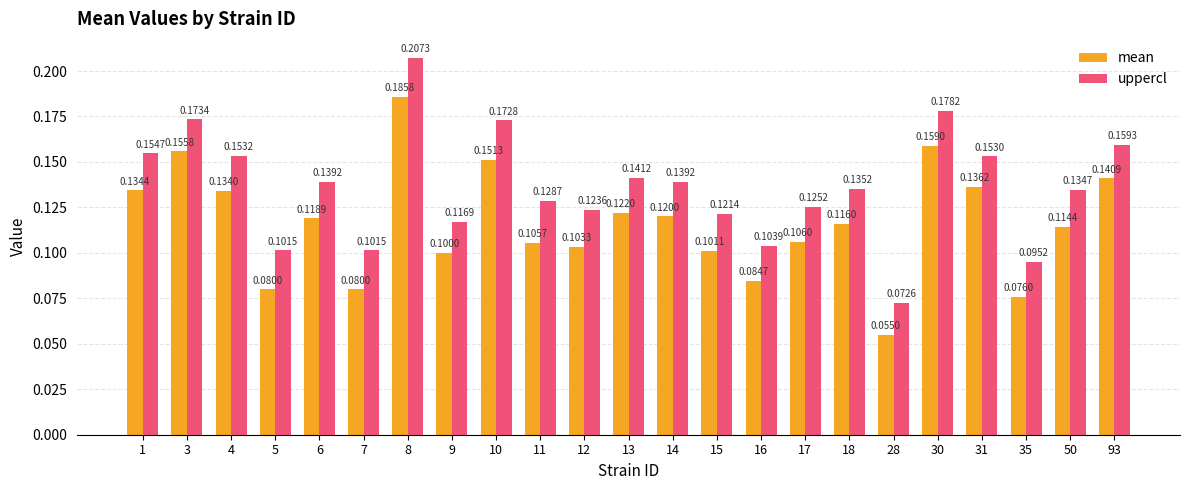

Rank the series by their average value, from lowest to highest.

mean, uppercl